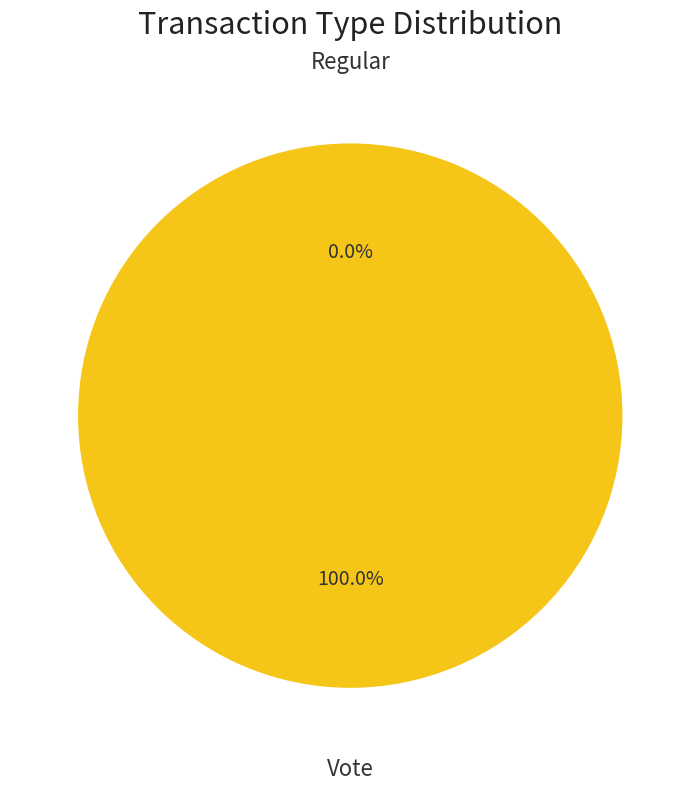

To the nearest percent, what is the difference between the Regular and Vote slice percentages?

100%